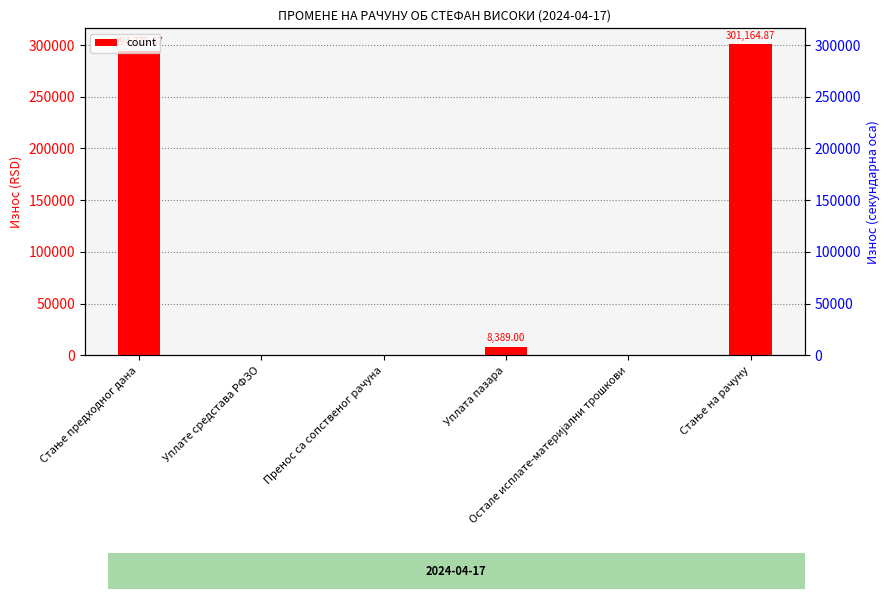

What is the label of the 4th bar from the right?

Пренос са сопственог рачуна